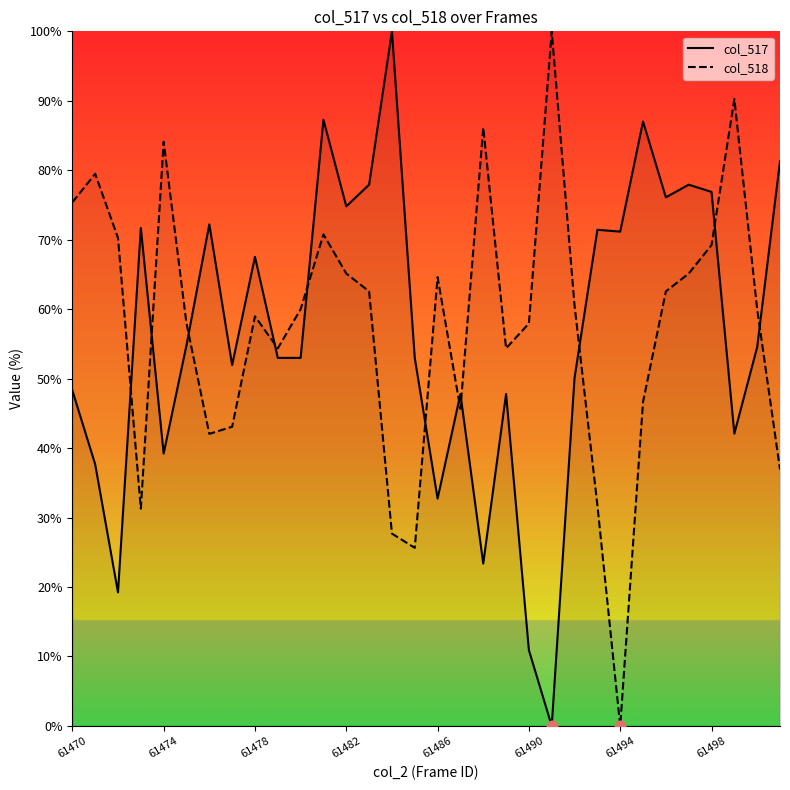

At how many categories does at least one series exceed 70?

20